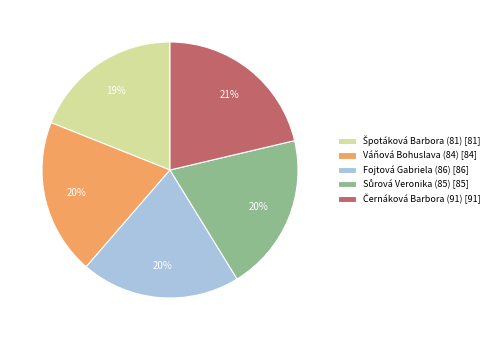

Does any single category account for the majority?

No